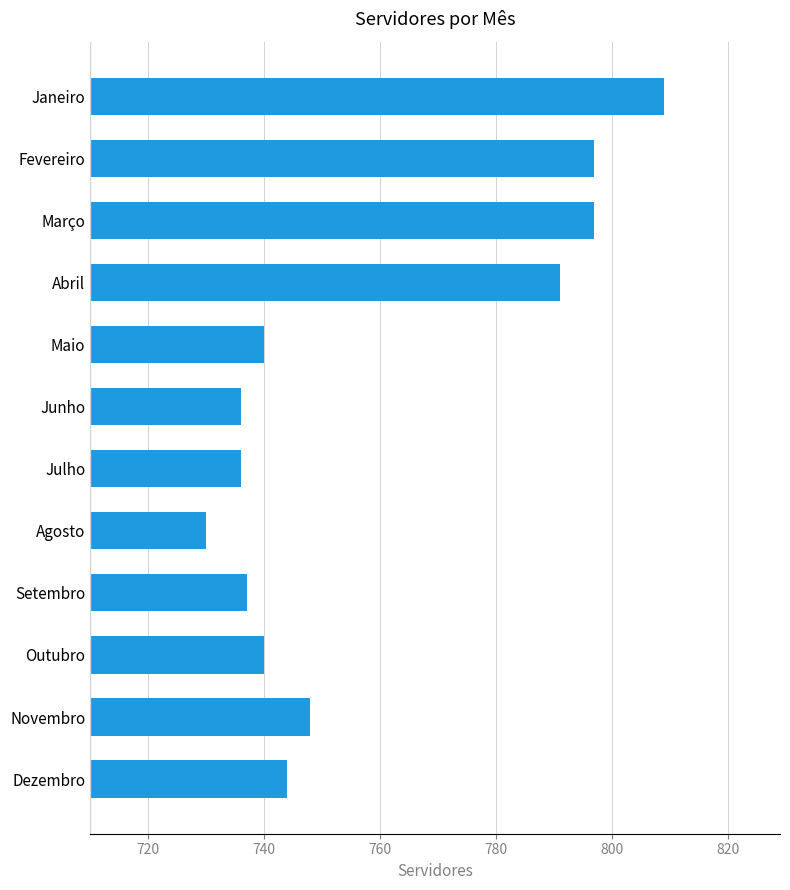

What is the ratio of the value at Junho to the value at Julho?

1.0